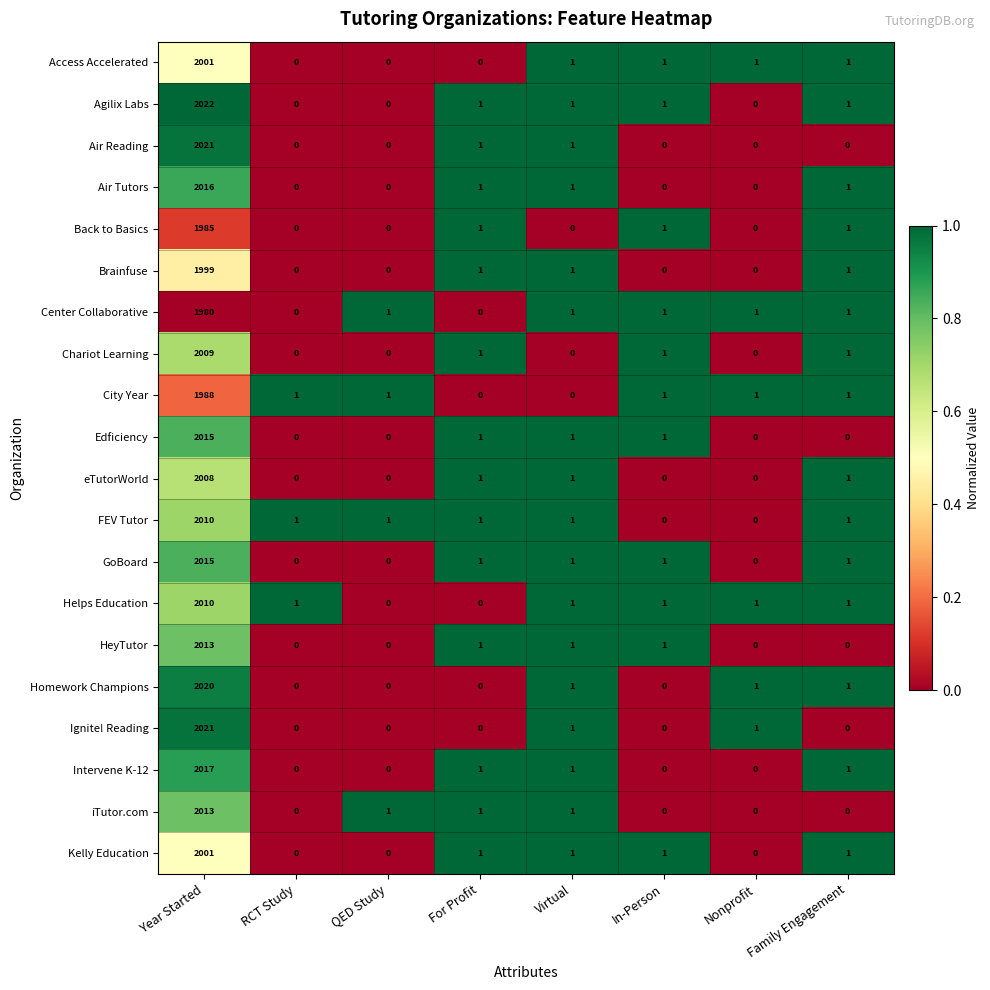

What is the sum of all HeyTutor values?

2016